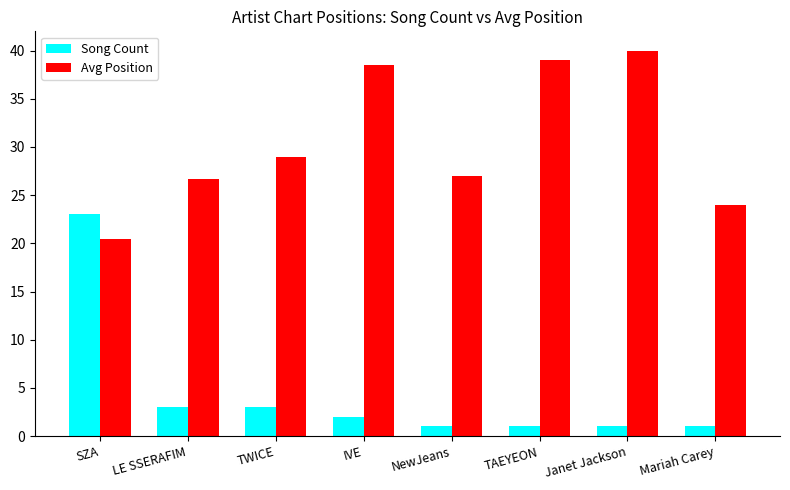

At how many categories does at least one series exceed 15?

8